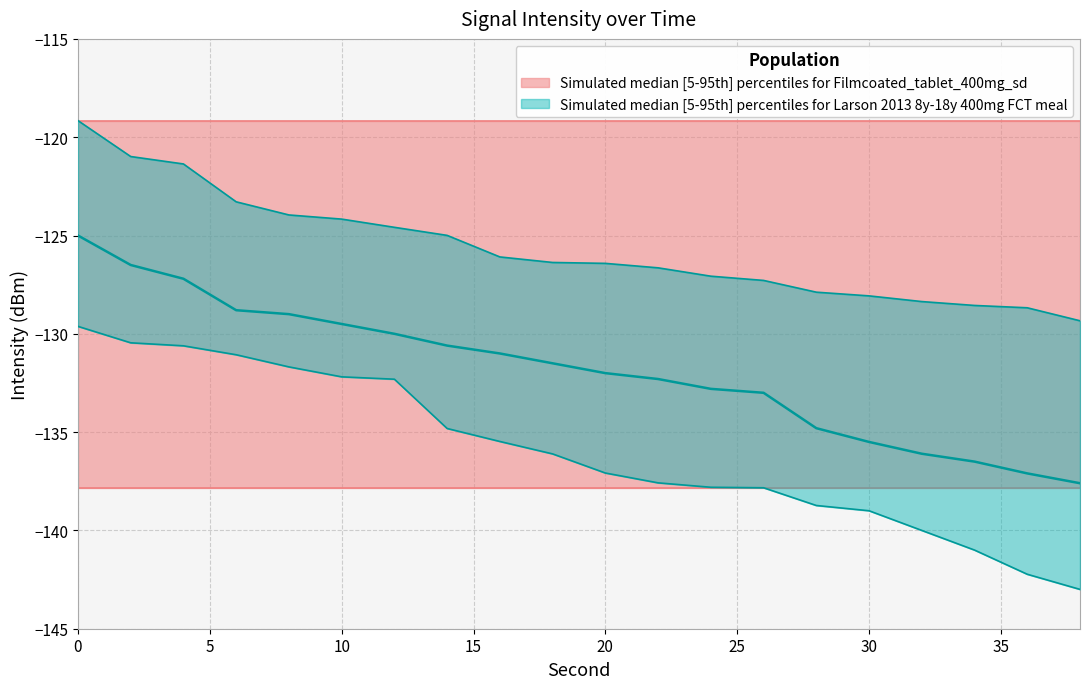

True or false: intensity_lower and intensity_upper cross at least once.

False